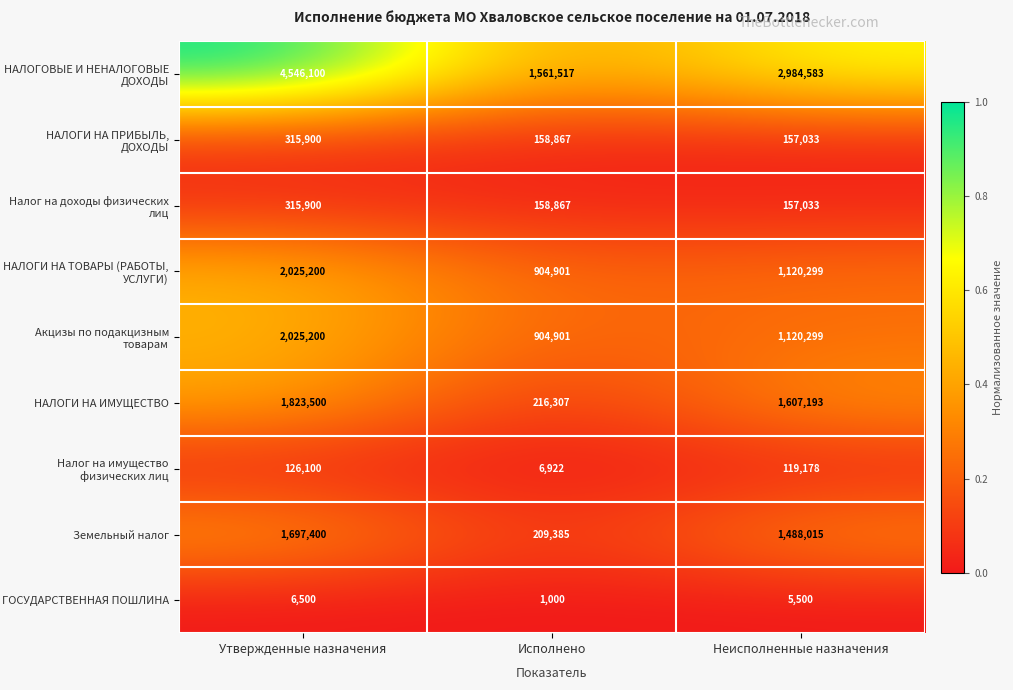

Is it true that НАЛОГИ НА ТОВАРЫ (РАБОТЫ, УСЛУГИ) equals 711916 at Утвержденные назначения?

False